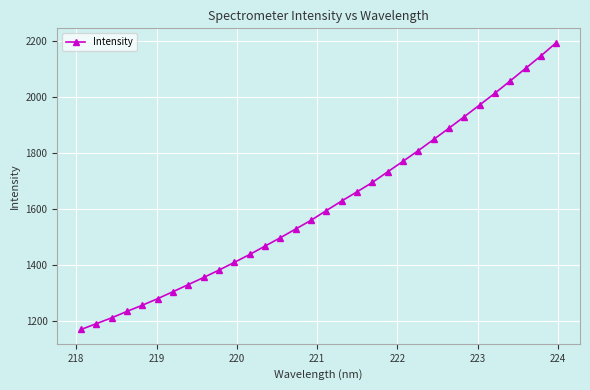

What is the difference between the maximum and minimum values?

1026.8